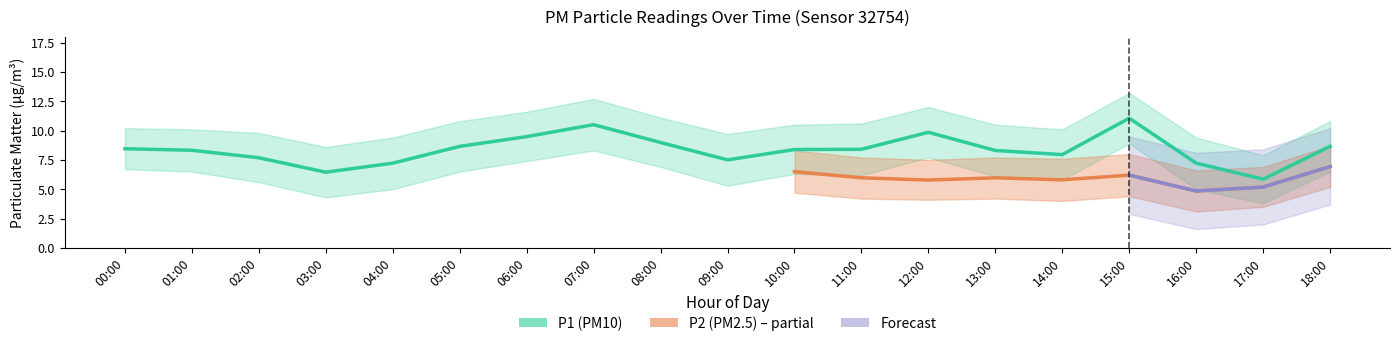

What is the label of the 4th point from the right?

15:00